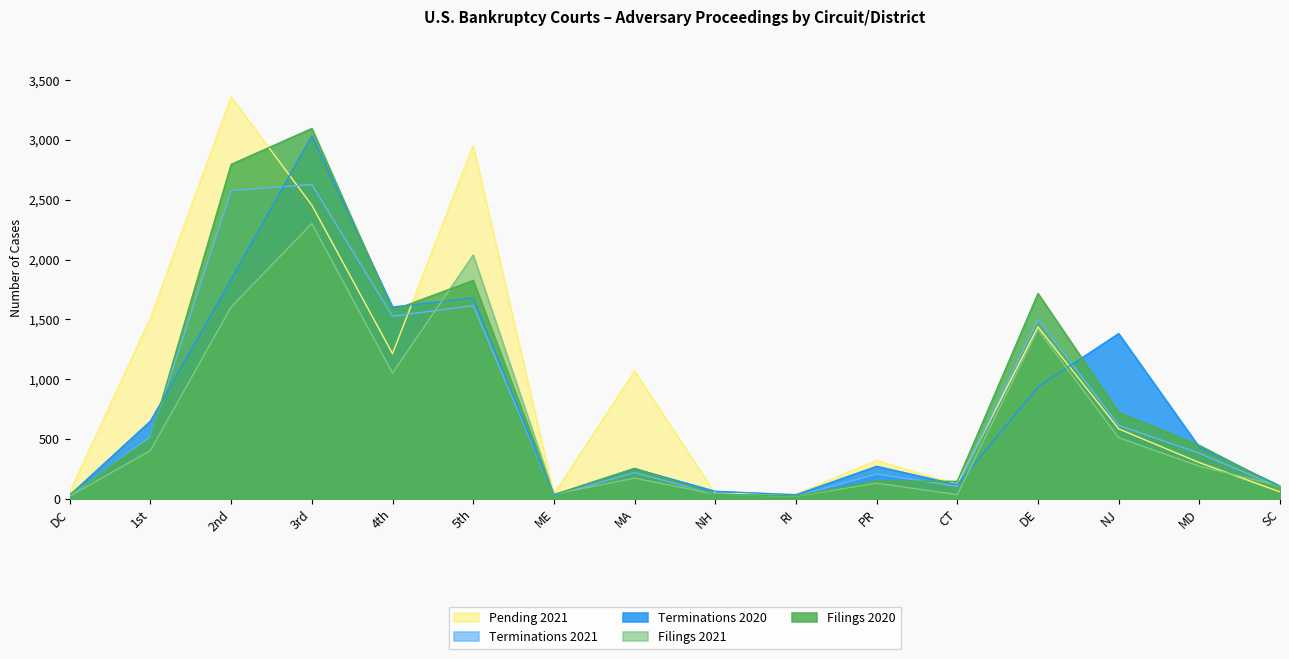

At which category does Filings 2021 reach its first local peak?

3rd